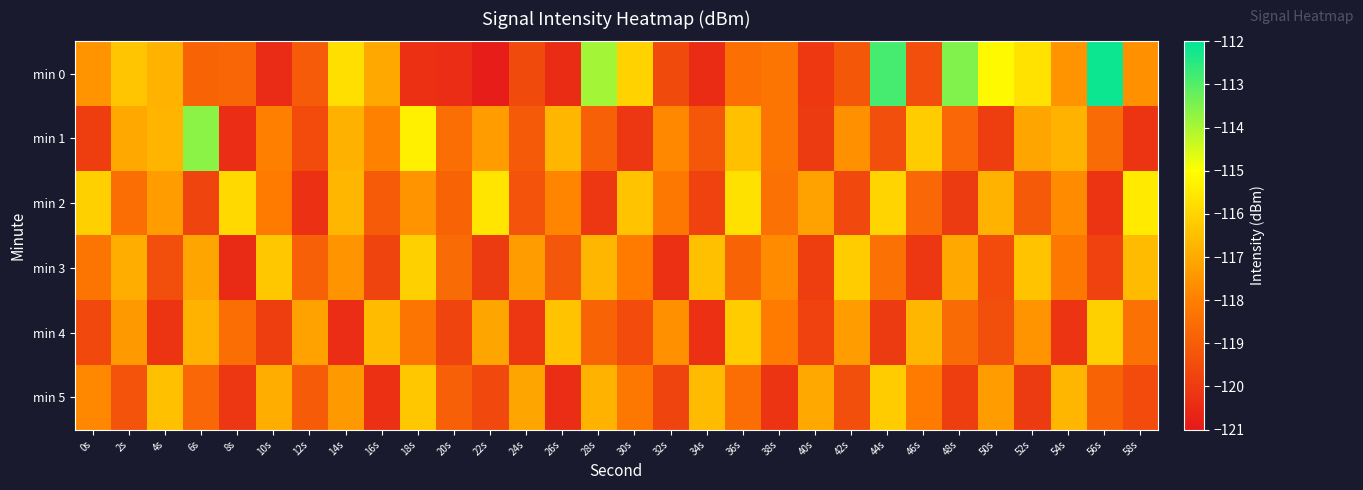

How many data points does each series have?

30